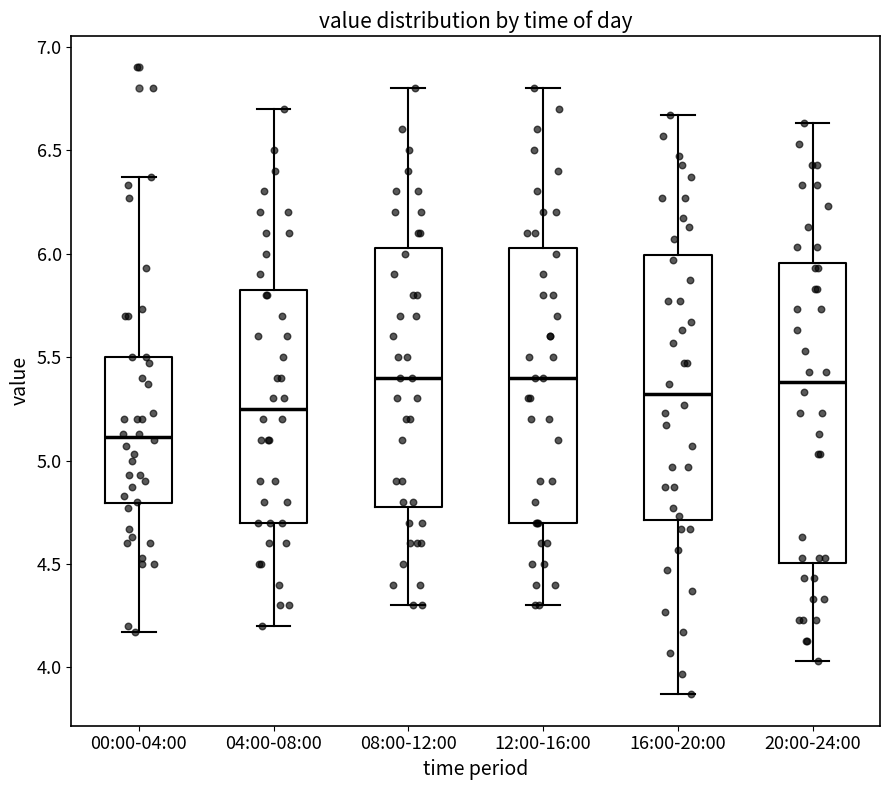

Comparing the boxes themselves (not the whiskers), which one is the tallest?

20:00-24:00